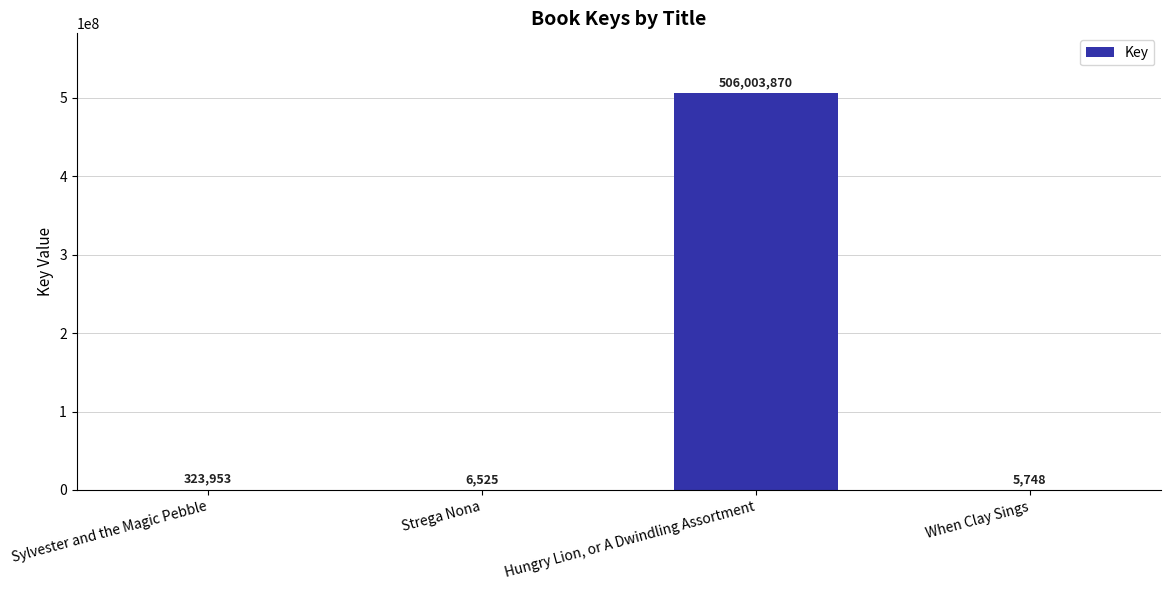

What is the sum of the values at Hungry Lion, or A Dwindling Assortment and When Clay Sings?

506009618